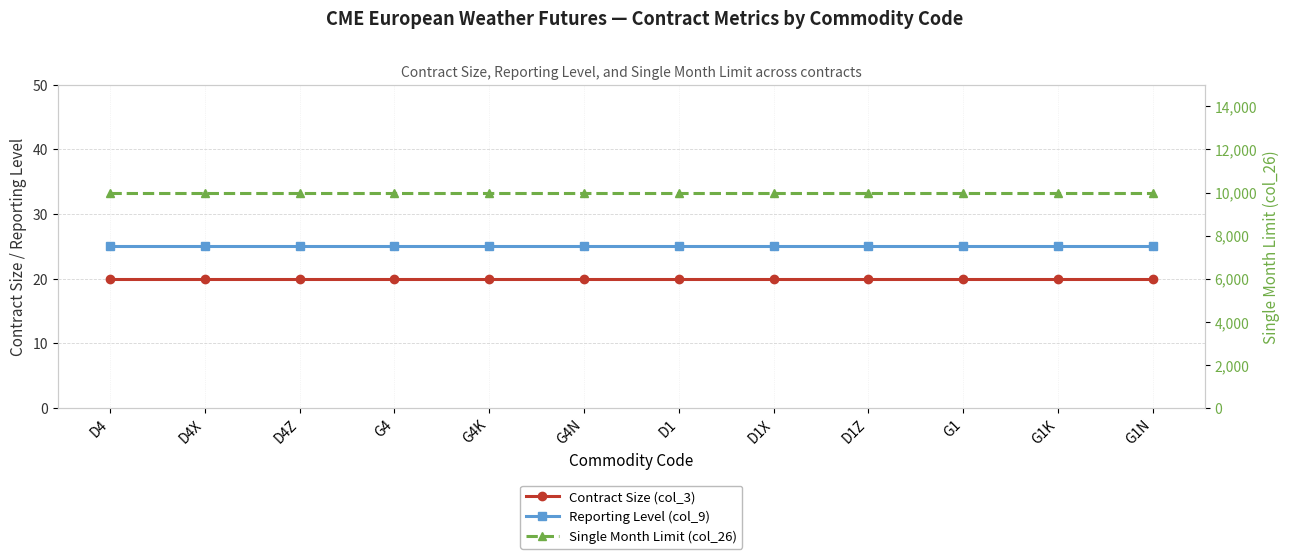

Is this an area chart (filled region under the line)?

No